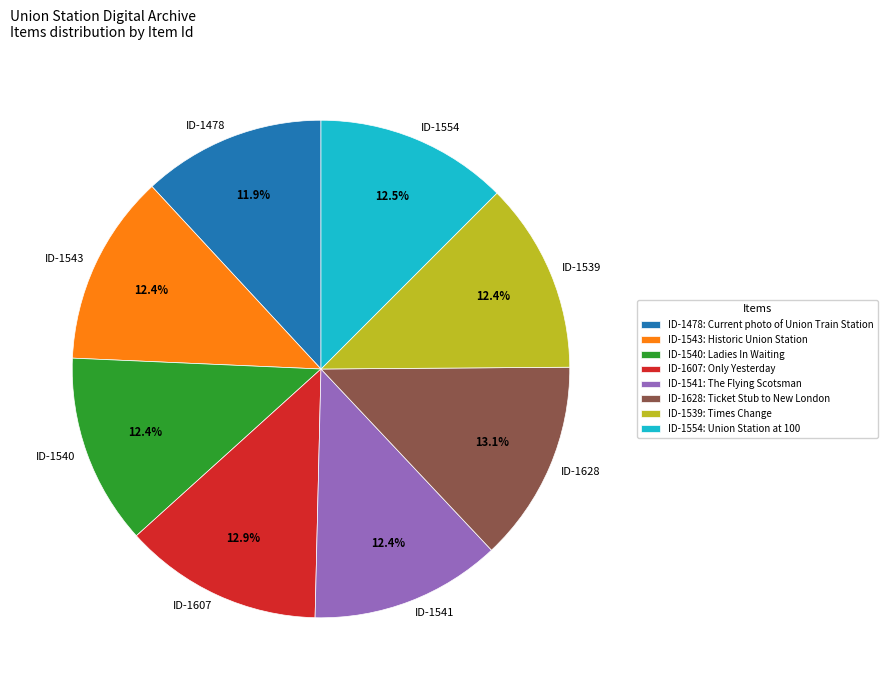

What is the ratio of the value at ID-1540 to the value at ID-1628?

0.9